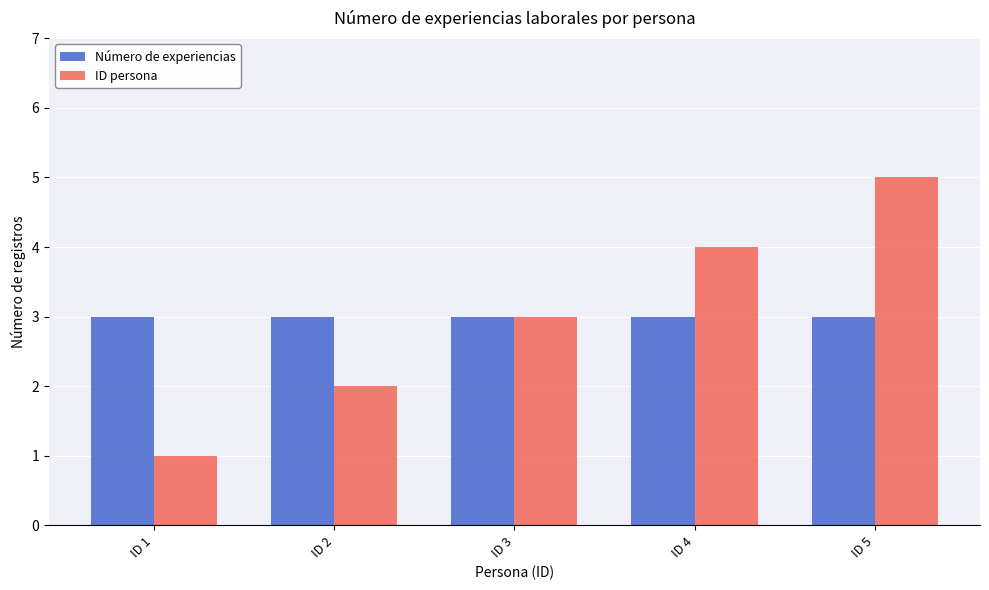

Which category has the lowest value across all series?

ID 1